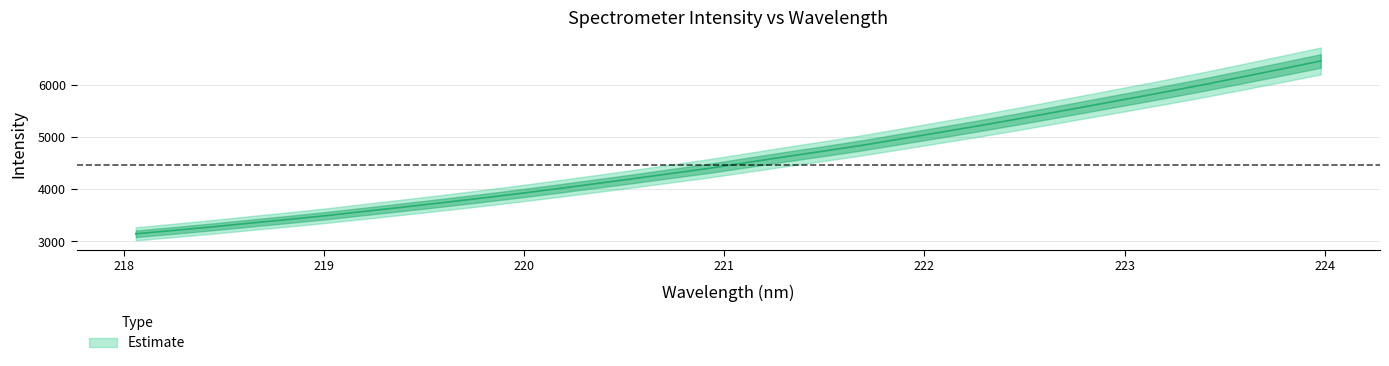

At which category does the chart reach its minimum across all series?

218.0596